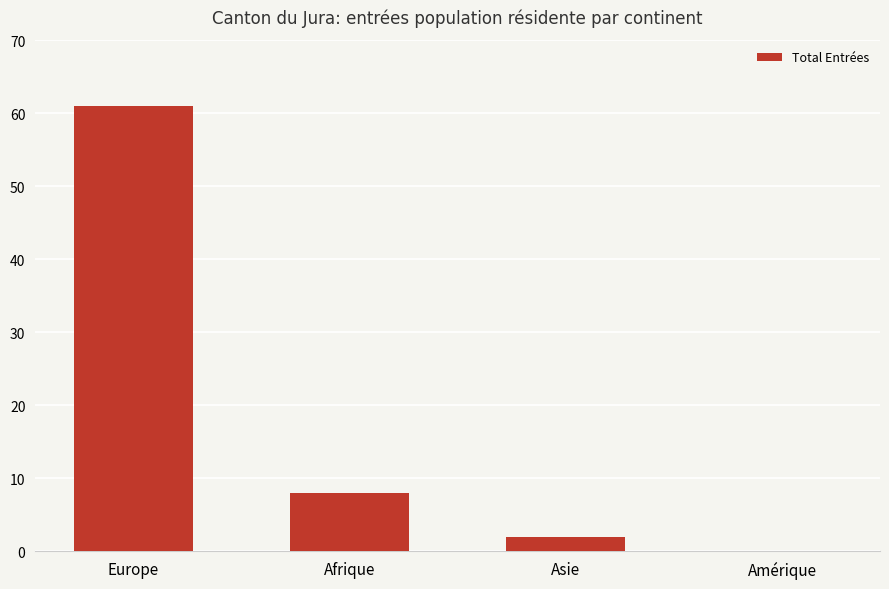

What is the greatest value displayed?

61